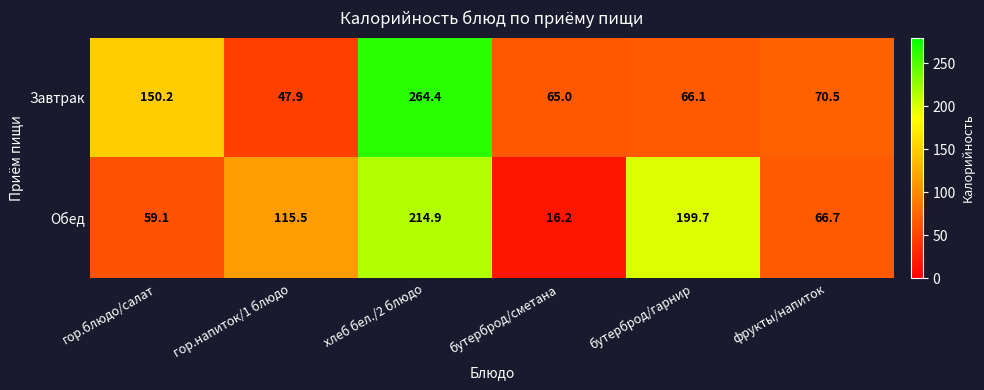

Where is Обед nearest to the value 115?

гор.напиток/1 блюдо